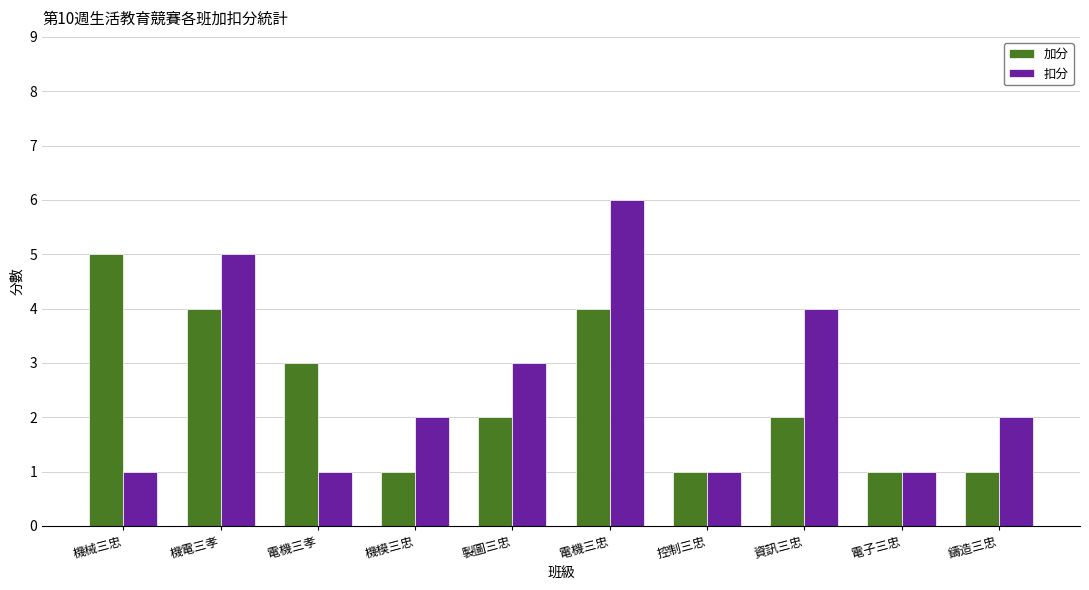

Reading left to right, what are all the values shown in this chart?

加分: 機械三忠=5	機電三孝=4	電機三孝=3	機模三忠=1	製圖三忠=2	電機三忠=4	控制三忠=1	資訊三忠=2	電子三忠=1	鑄造三忠=1
扣分: 機械三忠=1	機電三孝=5	電機三孝=1	機模三忠=2	製圖三忠=3	電機三忠=6	控制三忠=1	資訊三忠=4	電子三忠=1	鑄造三忠=2